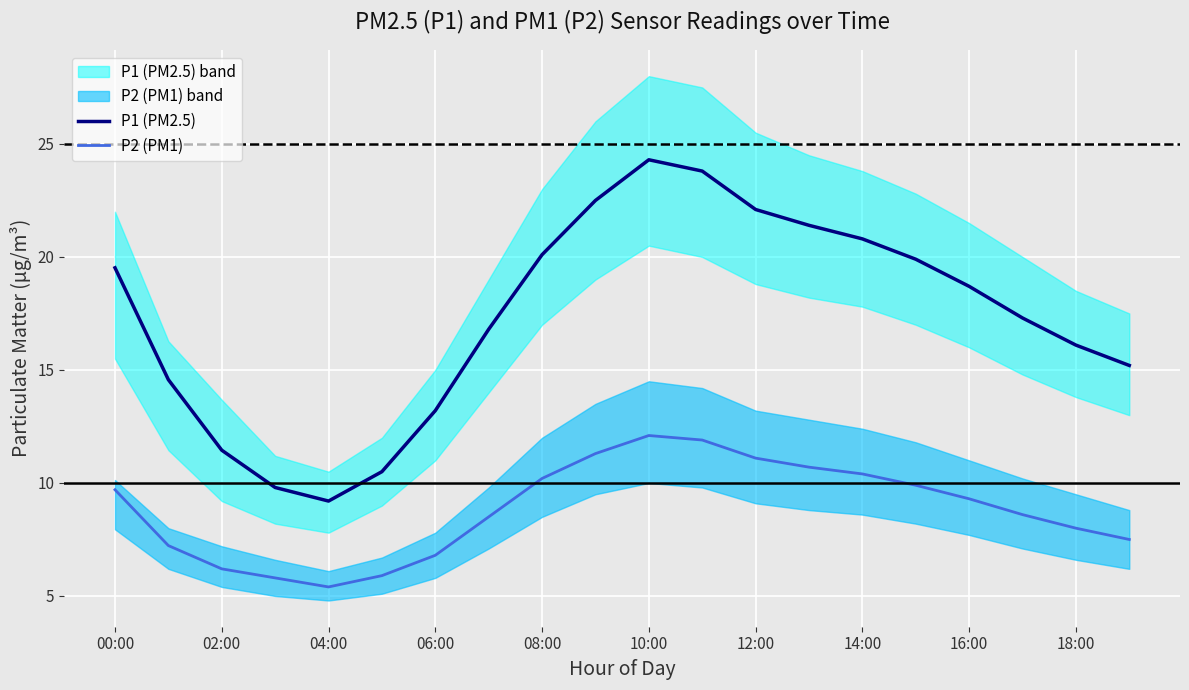

True or false: P2 (PM1) and P1 (PM2.5) intersect in this chart.

False